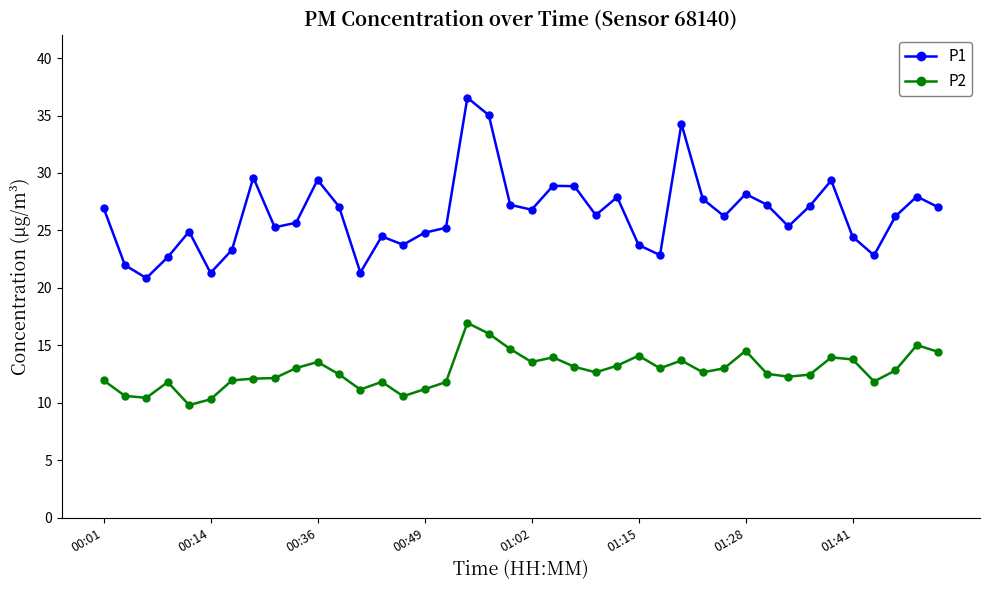

What is the smallest value displayed?

9.8